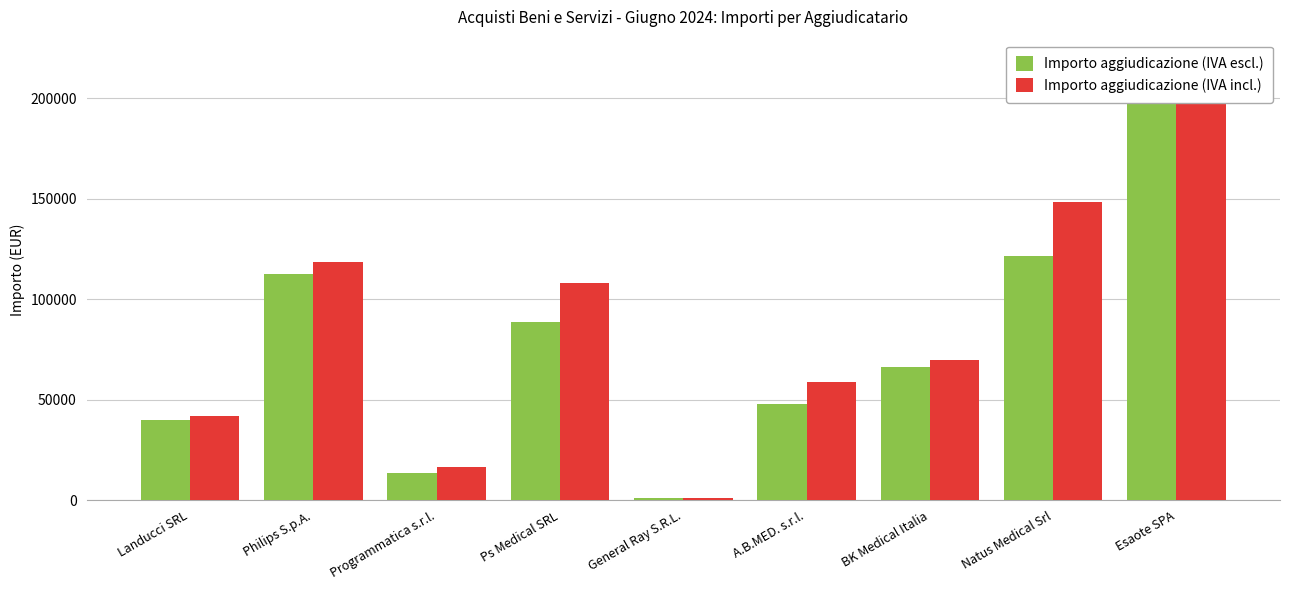

Rank the series by their average value, from lowest to highest.

Importo aggiudicazione (IVA escl.), Importo aggiudicazione (IVA incl.)